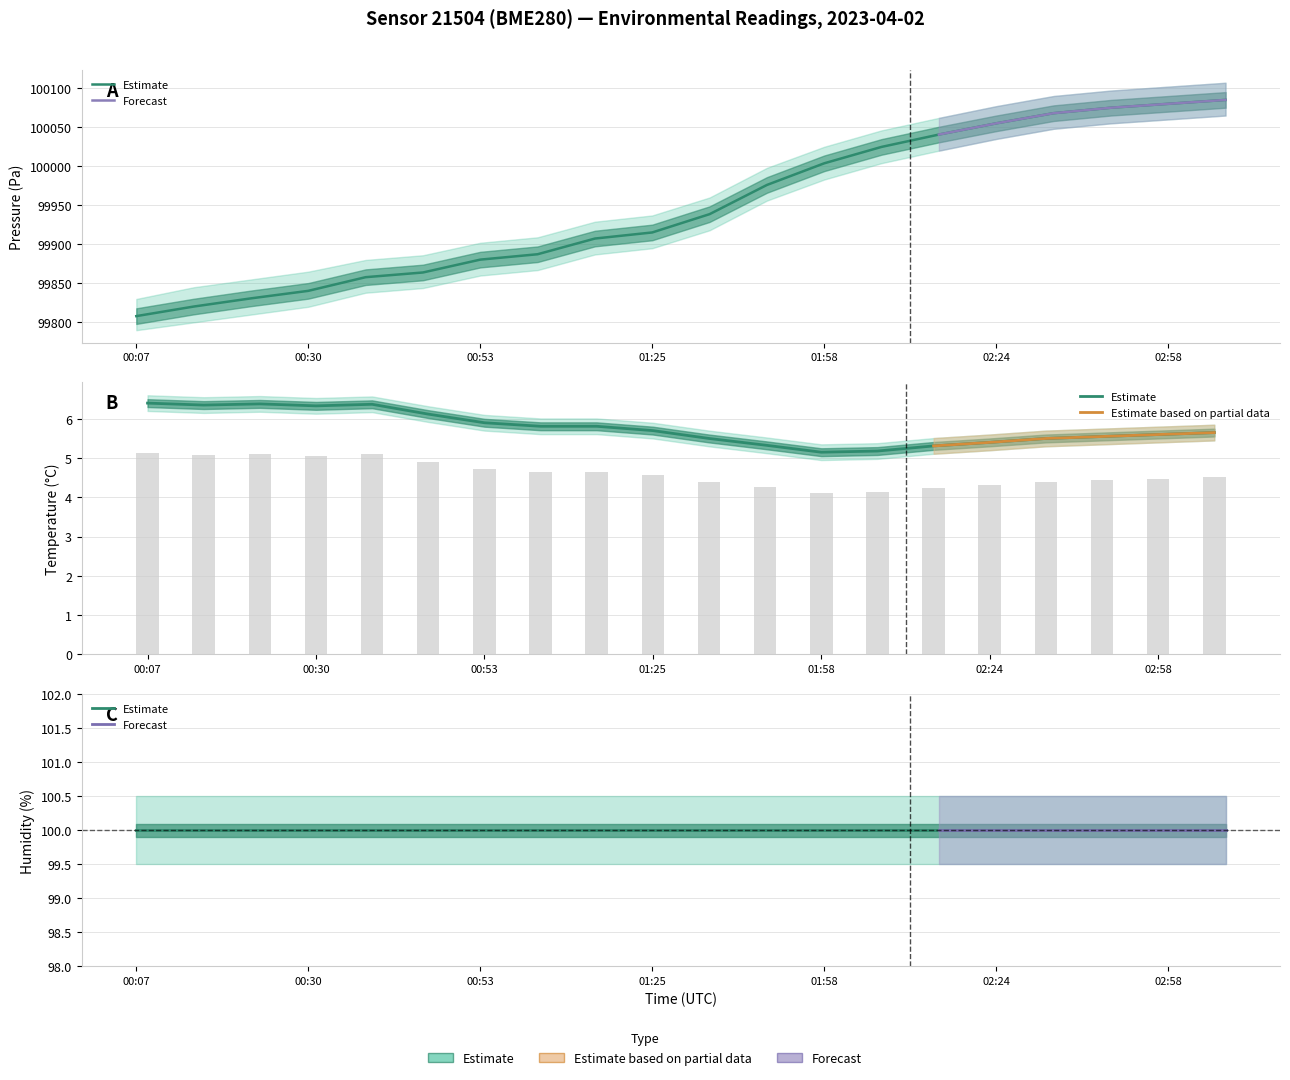

The pressure series shows 99880.4 at 00:53. True or false?

True